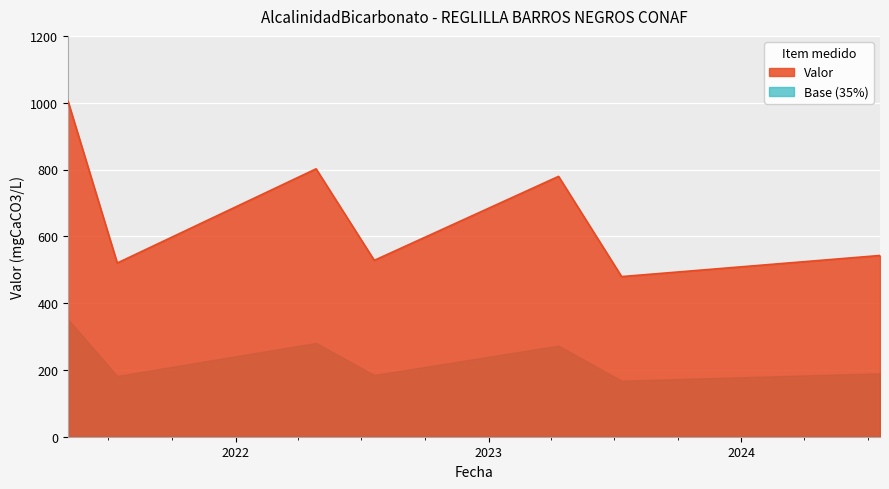

Reading left to right, extract all data points from this chart.

2021-05-04=1004.0	2021-07-14=520.0	2022-04-27=802.0	2022-07-20=528.0	2023-04-12=779.4	2023-07-12=479.4	2024-07-19=542.6